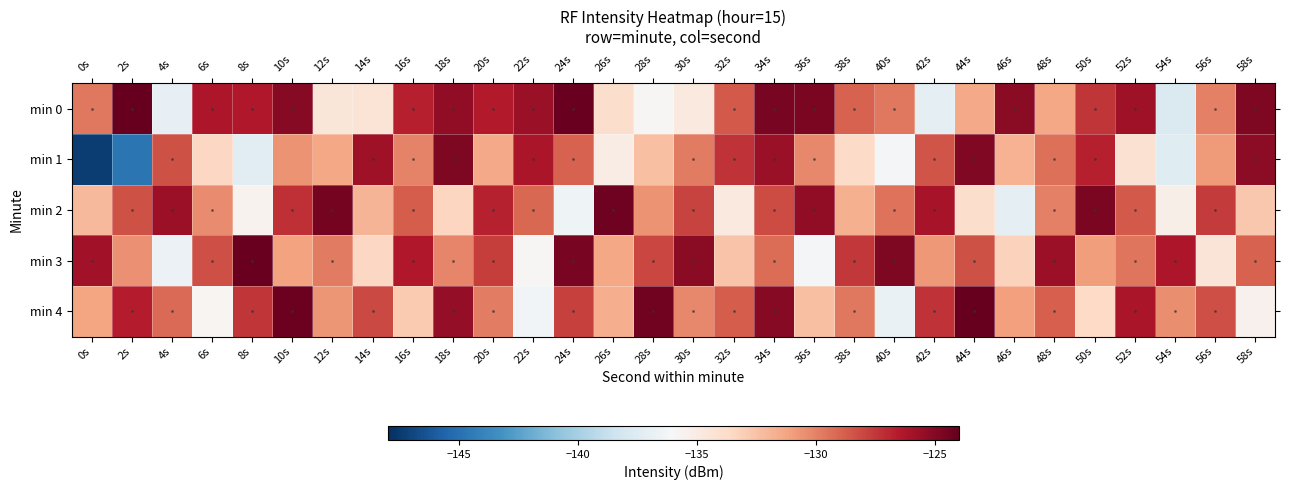

How many data points does each series have?

30